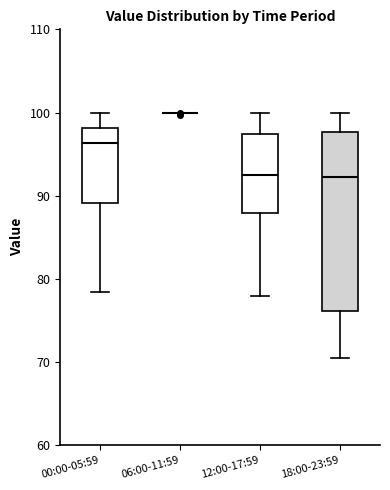

Reading left to right, transcribe this box plot: for each box, give where its median line is, the range the box spans, and where its two whiskers end, as read against the y-axis. The values are not printed on the chart, so give them approximately, as read against the axis.

00:00-05:59: median 96, box 89 to 98, whiskers 78 to 100
06:00-11:59: box collapsed to a line at 100, whiskers 100 to 100
12:00-17:59: median 93, box 88 to 97, whiskers 78 to 100
18:00-23:59: median 92, box 76 to 98, whiskers 71 to 100